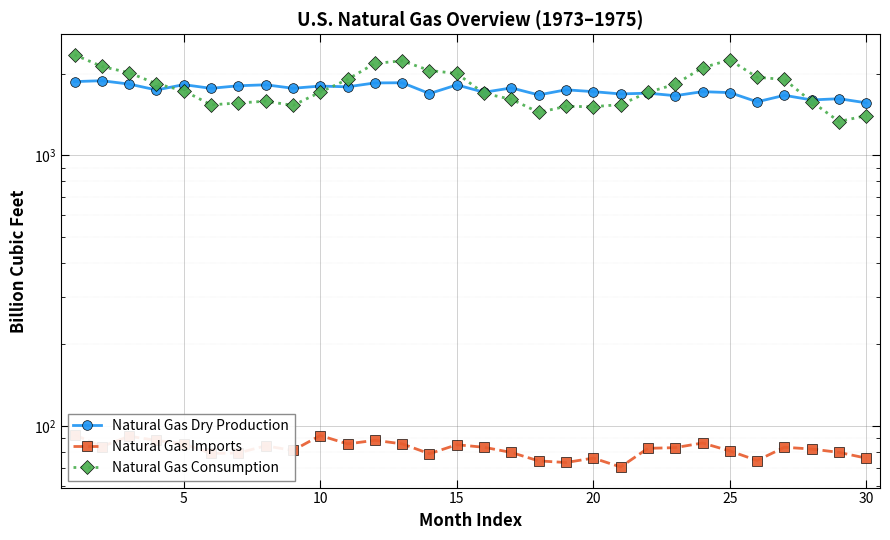

How many values in the Natural Gas Imports series are below 83?

15